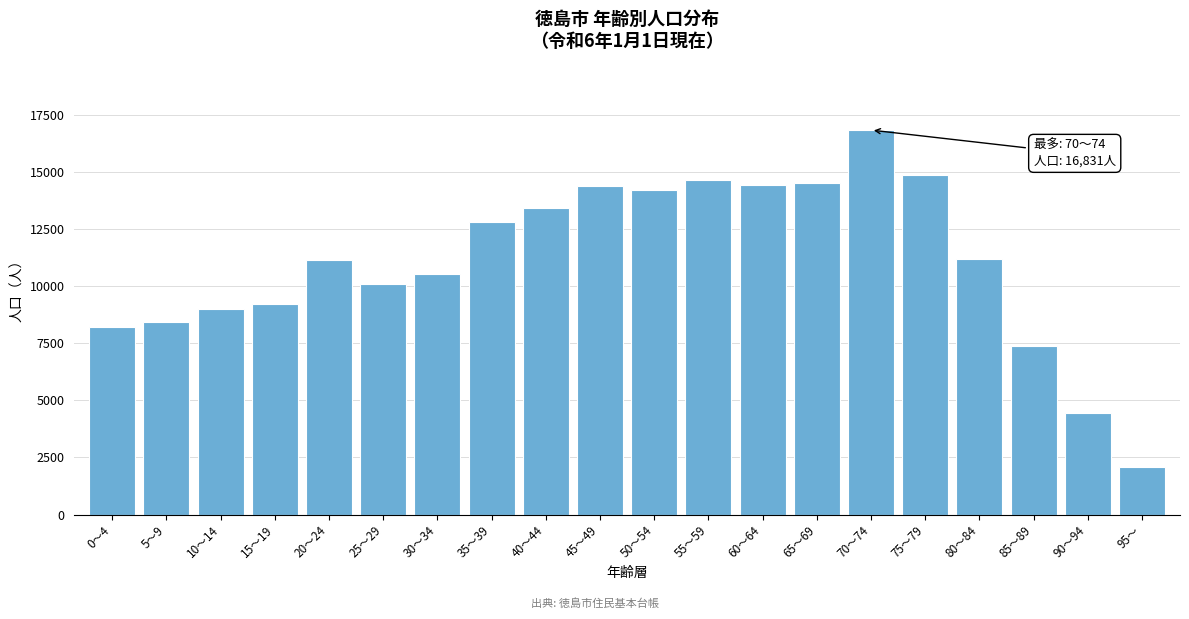

What is the change in value from 40～44 to 65～69?

+1093